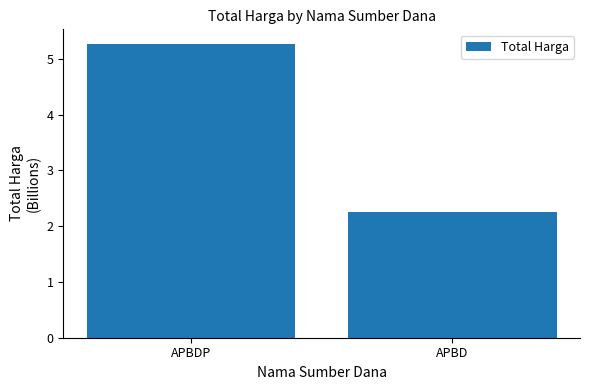

What is the greatest value displayed?

5.3